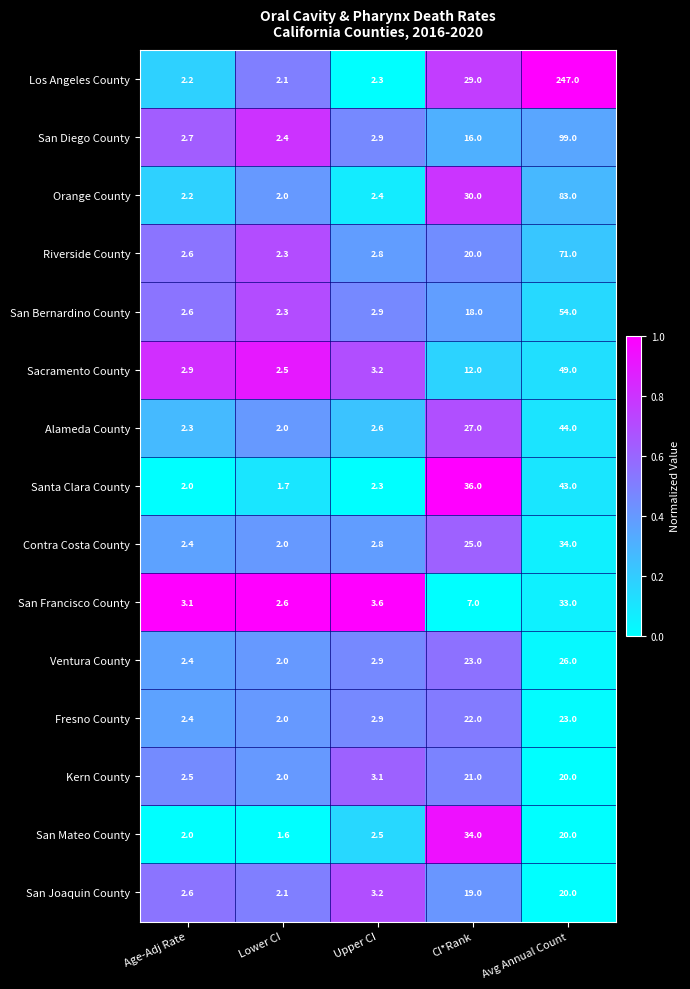

What is the difference between the maximum and minimum values in the Orange County series?

81.0